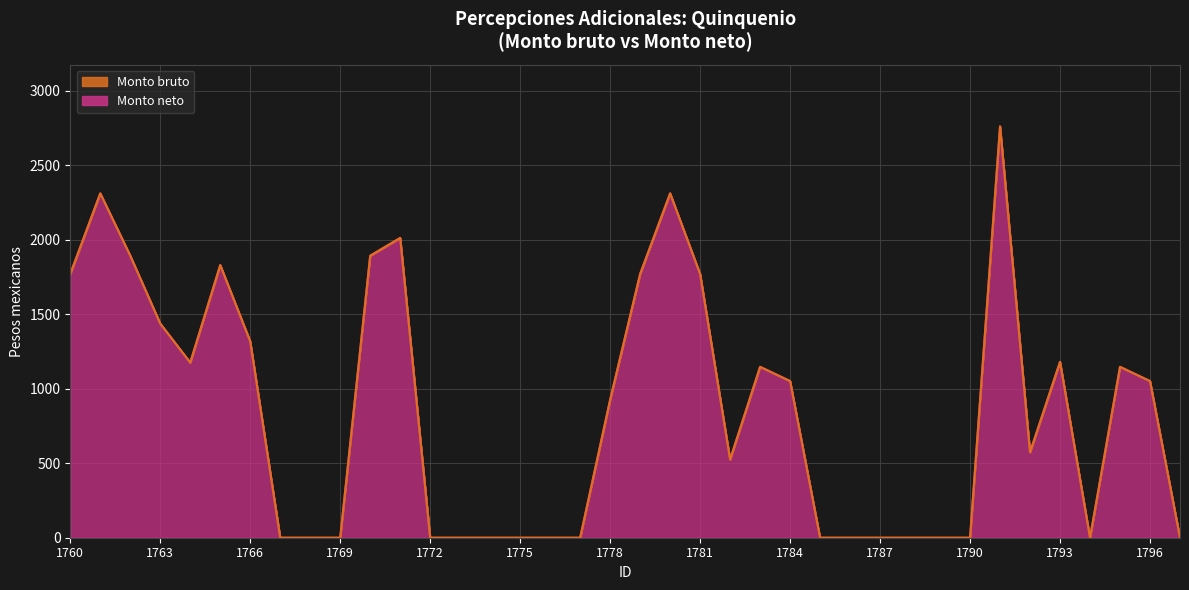

Reading left to right, extract all data points from this chart.

Monto bruto: 1760=1769.7	1761=2310.5	1762=1892.0	1763=1436.7	1764=1175.0	1765=1829.4	1766=1317.3	1767=0.0	1768=0.0	1769=0.0	1770=1892.0	1771=2011.5	1772=0.0	1773=0.0	1774=0.0	1775=0.0	1776=0.0	1777=0.0	1778=925.8	1779=1769.7	1780=2310.5	1781=1769.7	1782=524.9	1783=1146.4	1784=1051.0	1785=0.0	1786=0.0	1787=0.0	1788=0.0	1789=0.0	1790=0.0	1791=2760.0	1792=573.5	1793=1179.9	1794=0.0	1795=1146.4	1796=1051.0	1797=0.0
Monto neto: 1760=1769.7	1761=2310.5	1762=1892.0	1763=1436.7	1764=1175.0	1765=1829.4	1766=1317.3	1767=0.0	1768=0.0	1769=0.0	1770=1892.0	1771=2011.5	1772=0.0	1773=0.0	1774=0.0	1775=0.0	1776=0.0	1777=0.0	1778=925.8	1779=1769.7	1780=2310.5	1781=1769.7	1782=524.9	1783=1146.4	1784=1051.0	1785=0.0	1786=0.0	1787=0.0	1788=0.0	1789=0.0	1790=0.0	1791=2760.0	1792=573.5	1793=1179.9	1794=0.0	1795=1146.4	1796=1051.0	1797=0.0